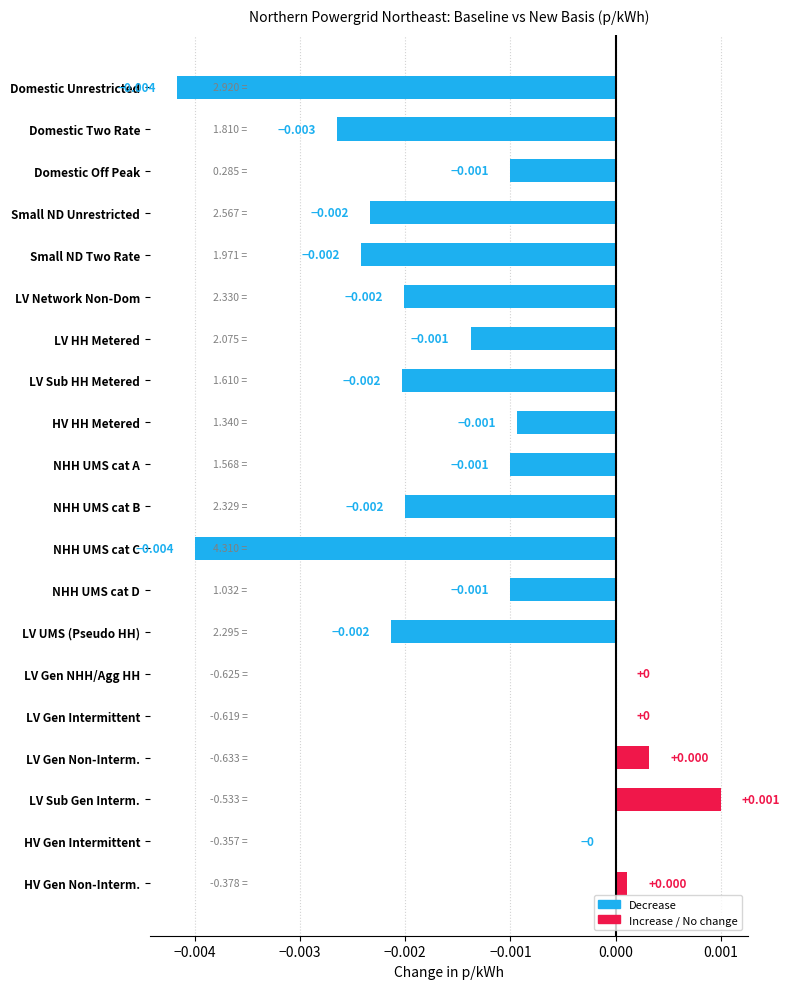

Which category has the highest value across all series?

LV Sub Gen Interm.